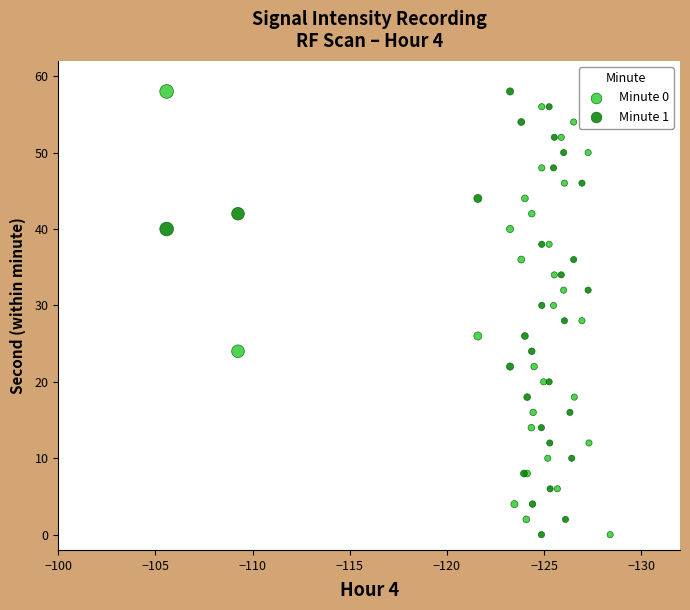

What are all the series names shown in the legend?

Minute 0, Minute 1